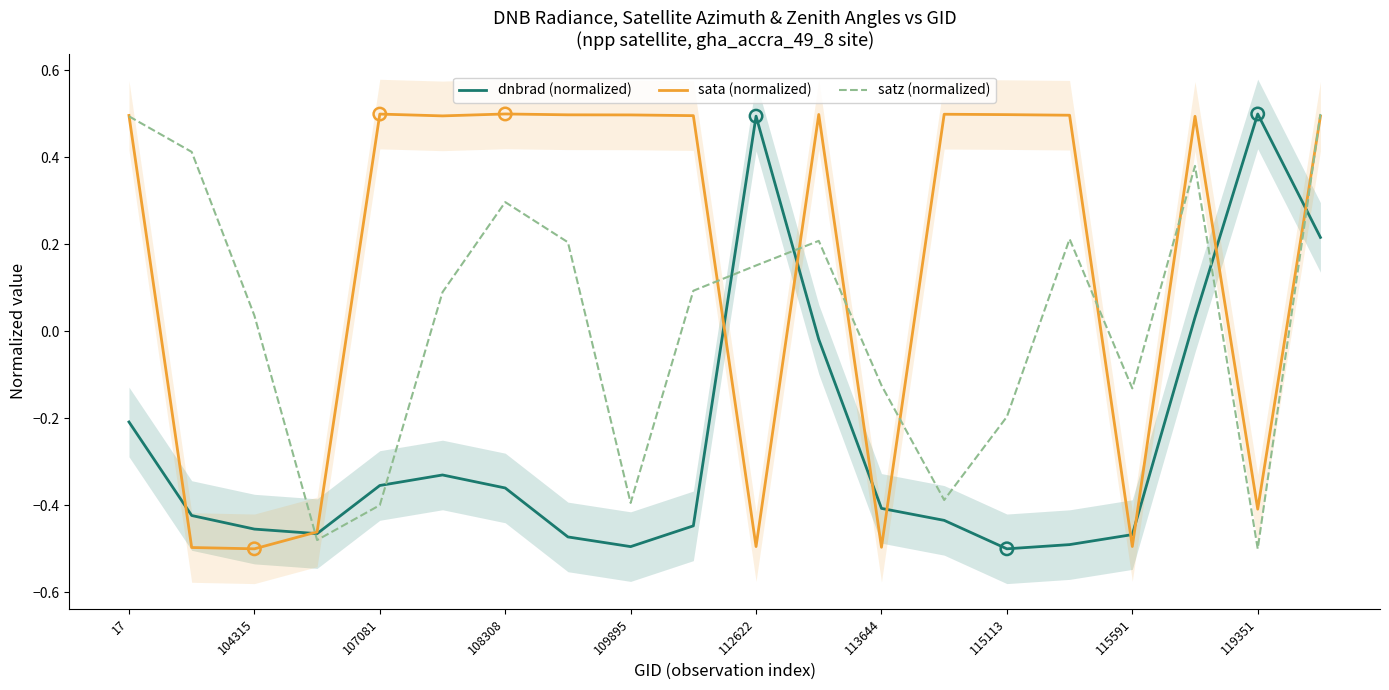

Which series has the largest total across all categories?

sata (normalized)